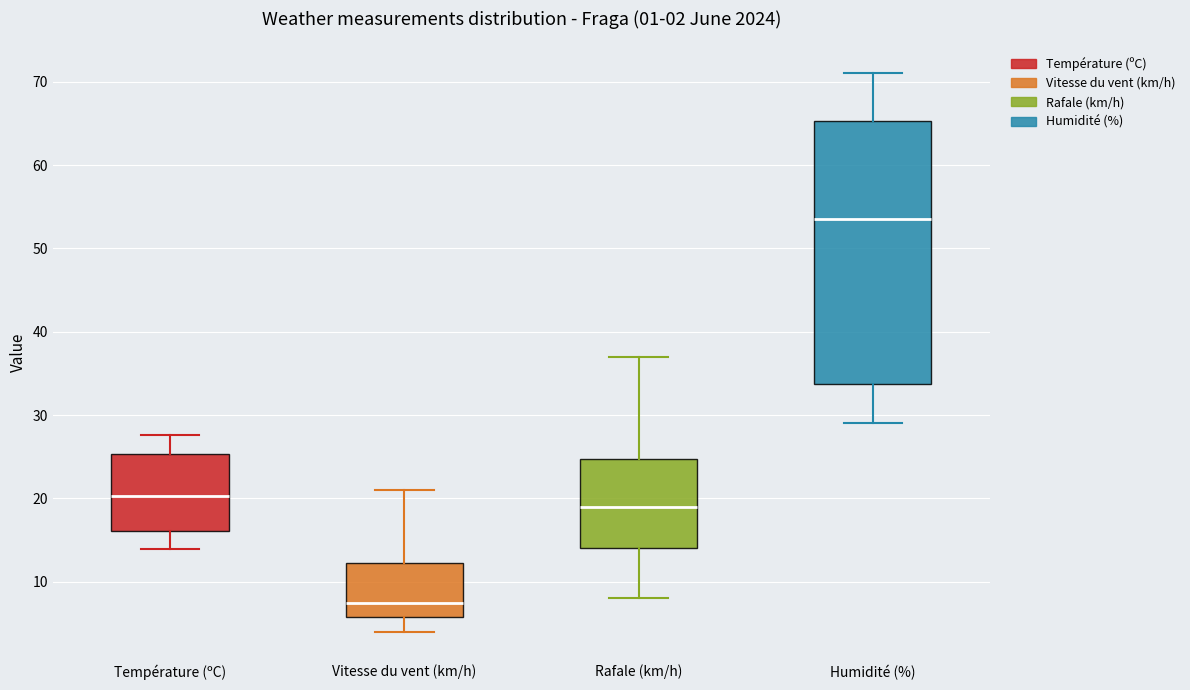

Which box is the tallest, from its lower edge to its upper edge?

Humidité (%)